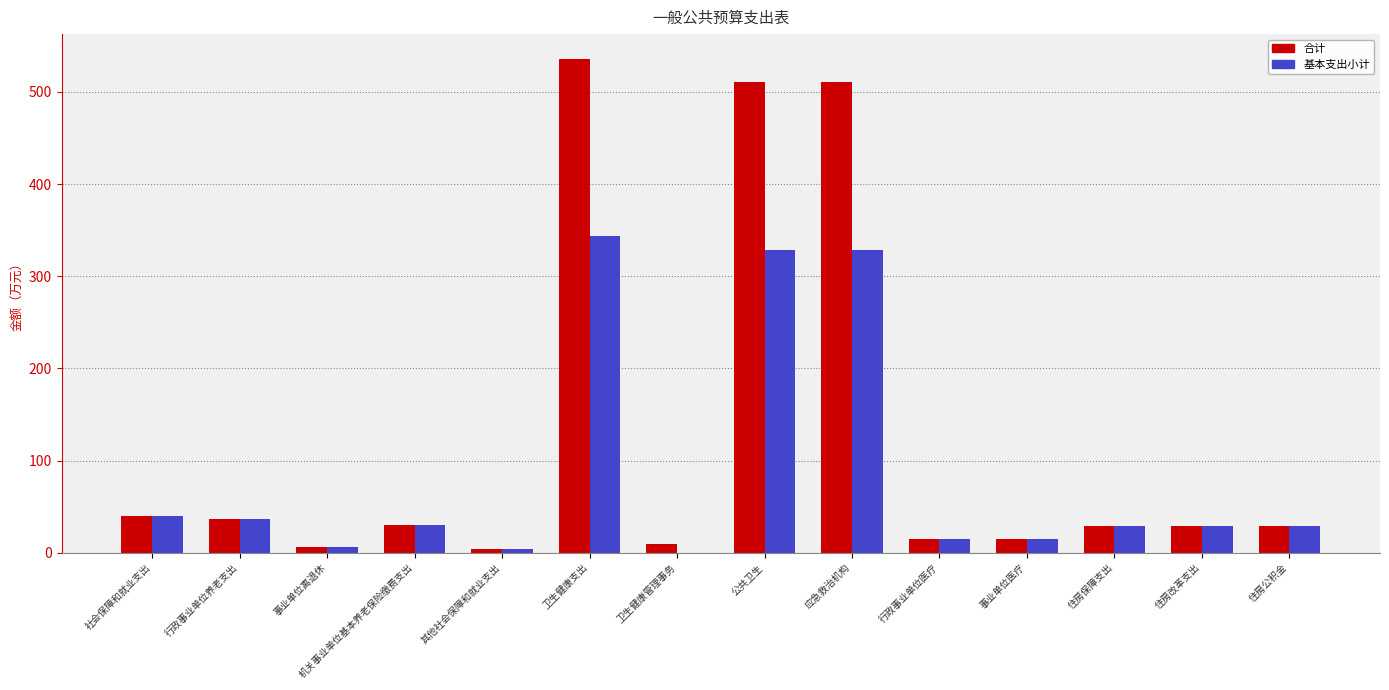

Which category has the highest value in the 合计 series?

卫生健康支出